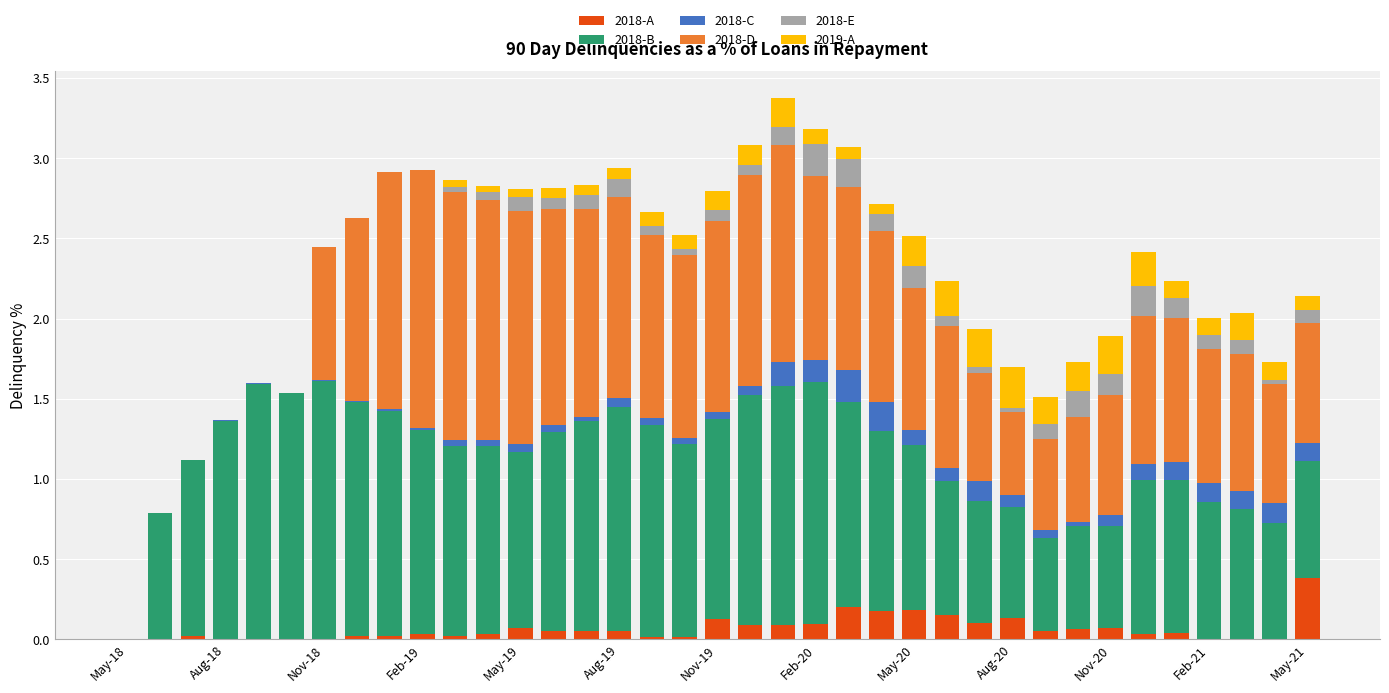

What are all the series names shown in the legend?

2018-A, 2018-B, 2018-C, 2018-D, 2018-E, 2019-A